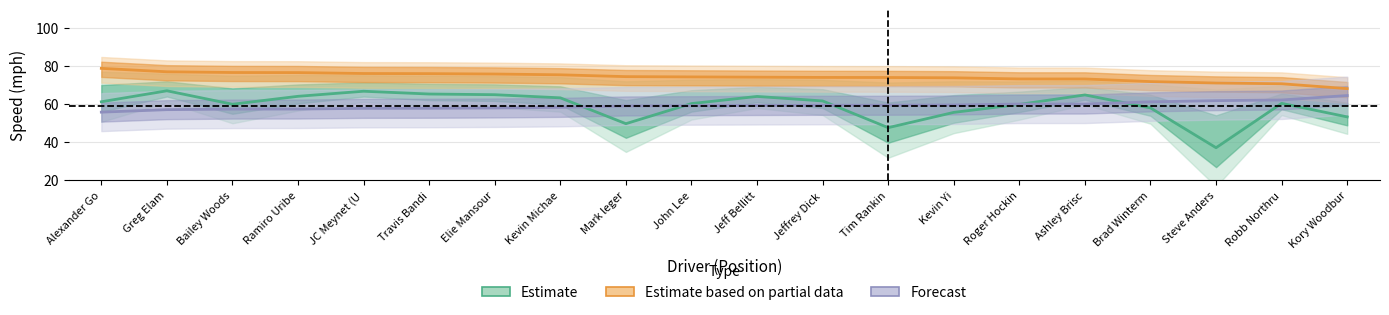

At how many categories does at least one series exceed 50?

20